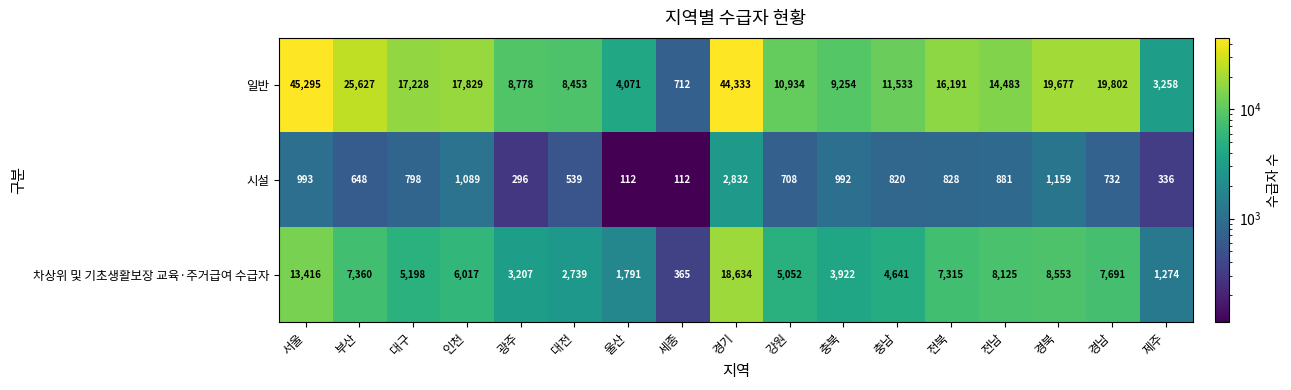

At which category does the chart reach its peak across all series?

서울